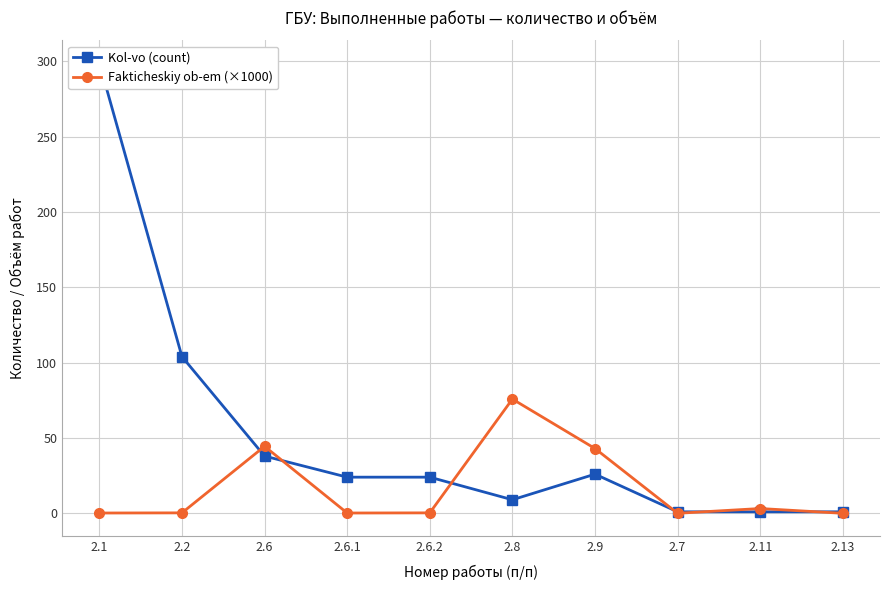

What position from the right is 2.8?

5